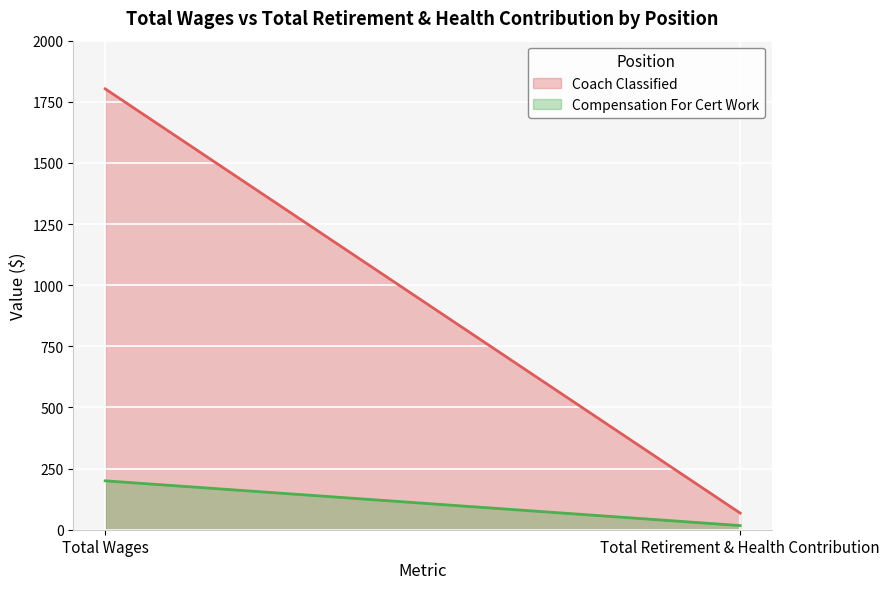

At which label is Compensation For Cert Work closest to 108?

Total Retirement & Health Contribution